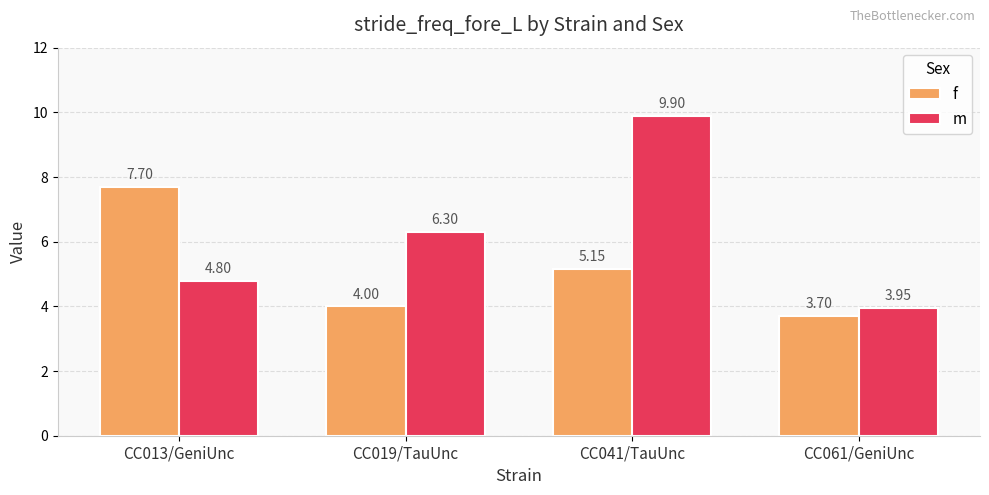

What is the maximum value shown in the chart?

9.9